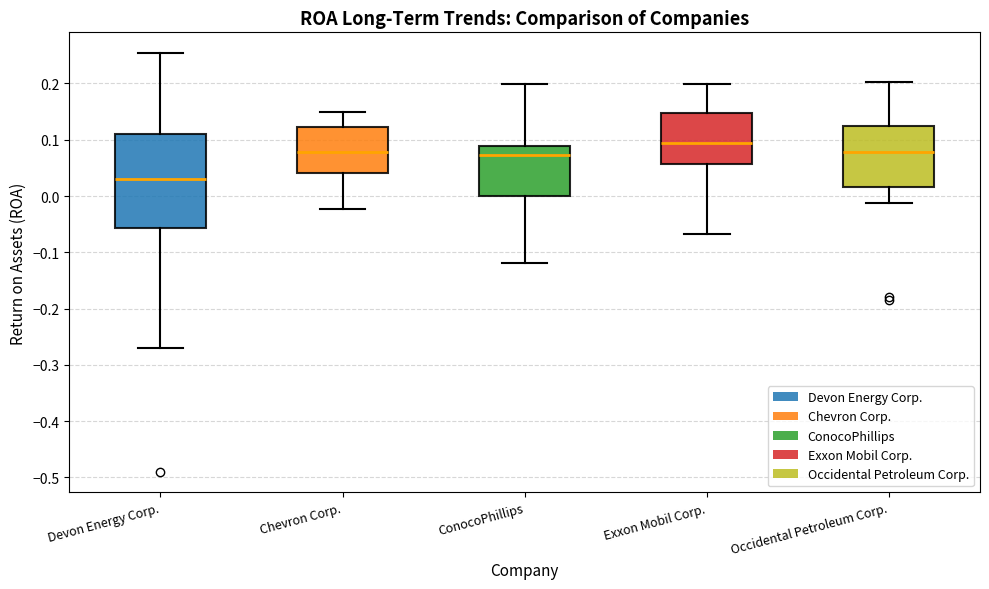

Where does the lower whisker of the box for Devon Energy Corp. end on the y-axis? The values are not printed on the chart, so give them approximately, as read against the axis.

-0.27